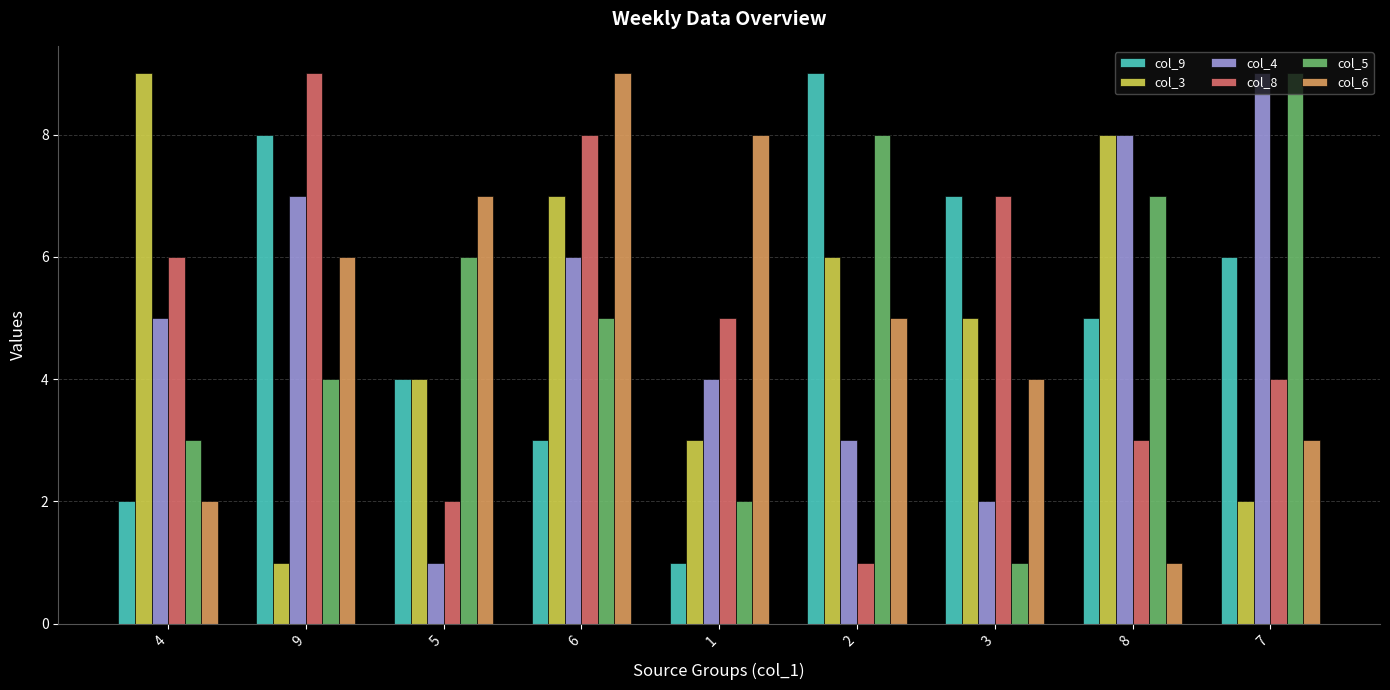

Is it true that col_5 equals 7 at 8?

True